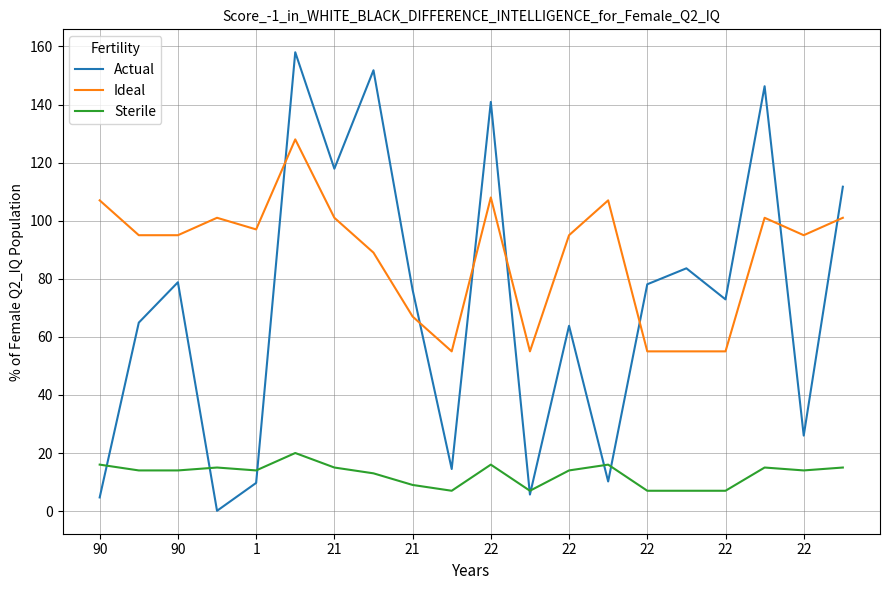

Which series has the largest total across all categories?

Ideal